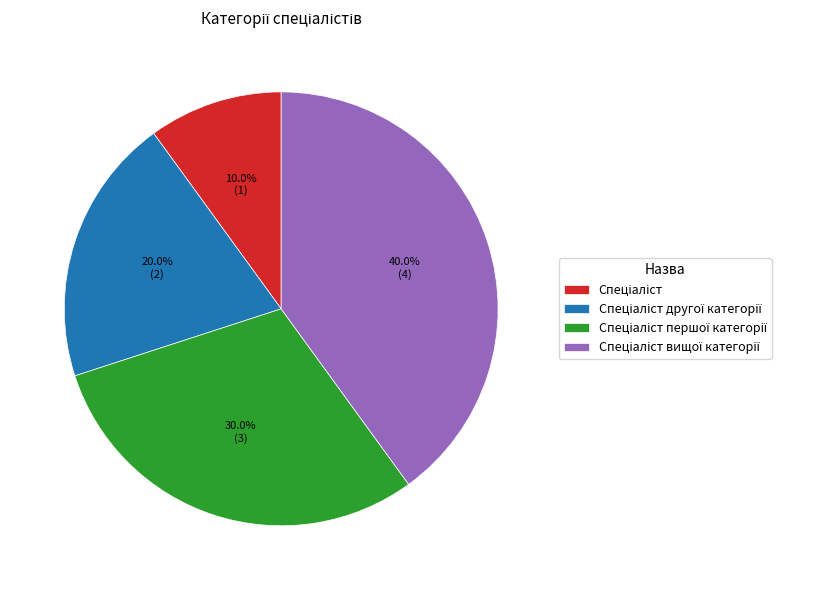

Is there any slice that represents more than half of the pie?

No